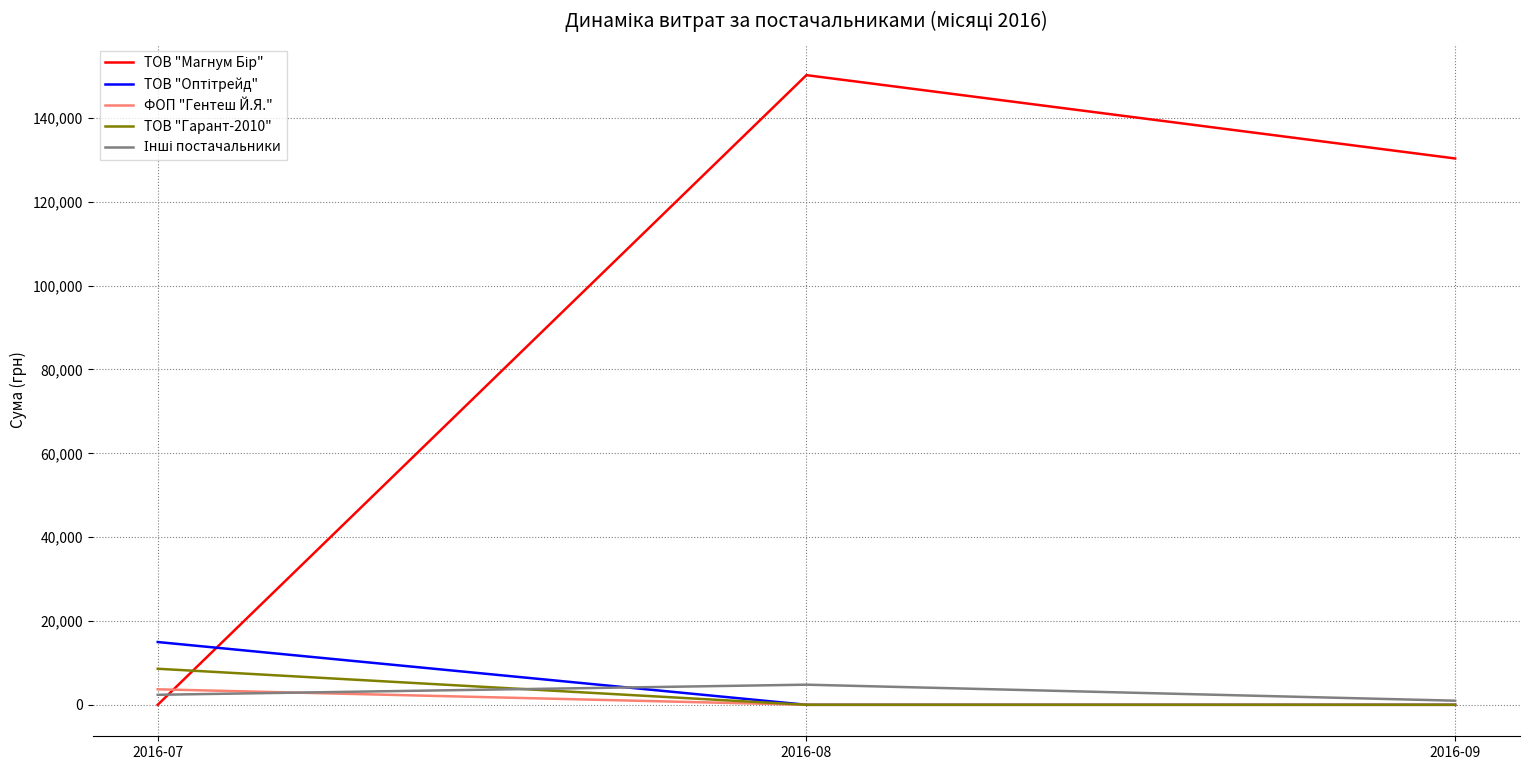

Does the chart display data point markers on the line(s)?

No